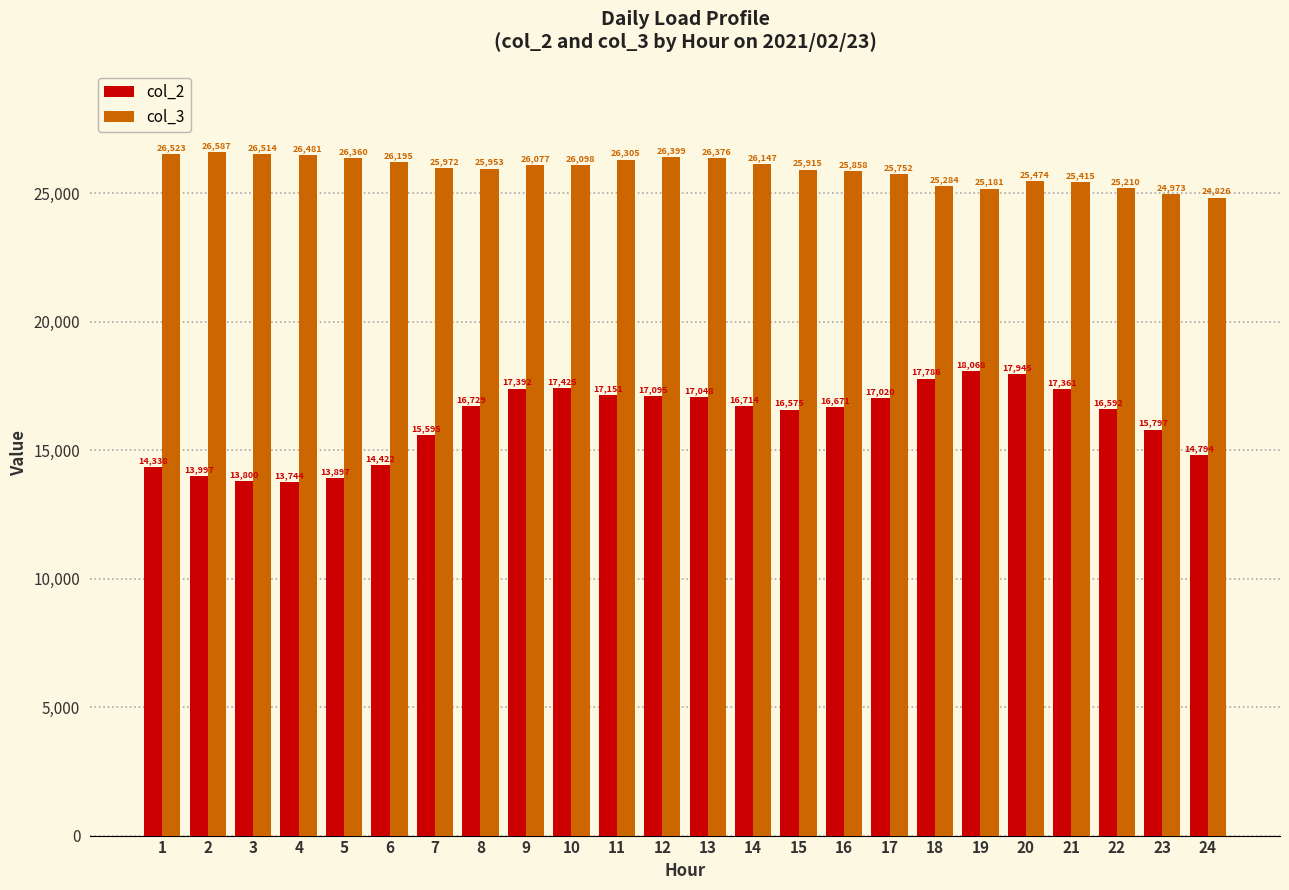

Which series has the widest spread of values?

col_2